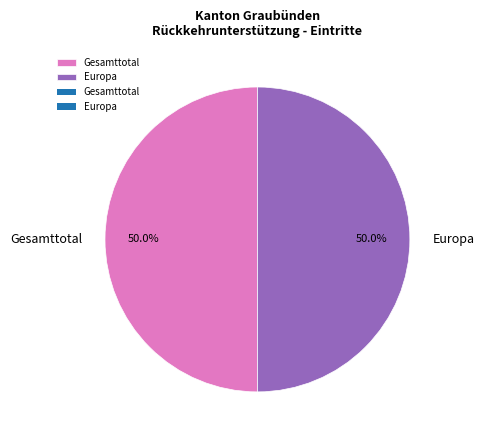

To the nearest percent, what is the average slice percentage?

50%